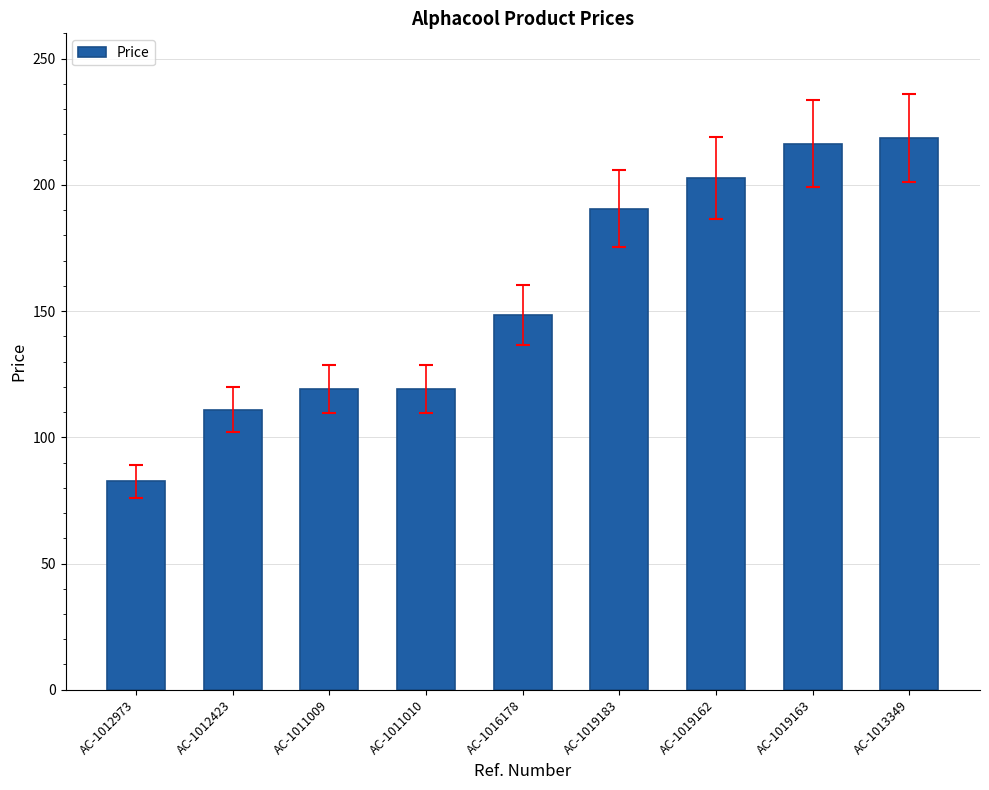

Approximately how many times larger is the value at AC-1011009 compared to AC-1011010?

1.0